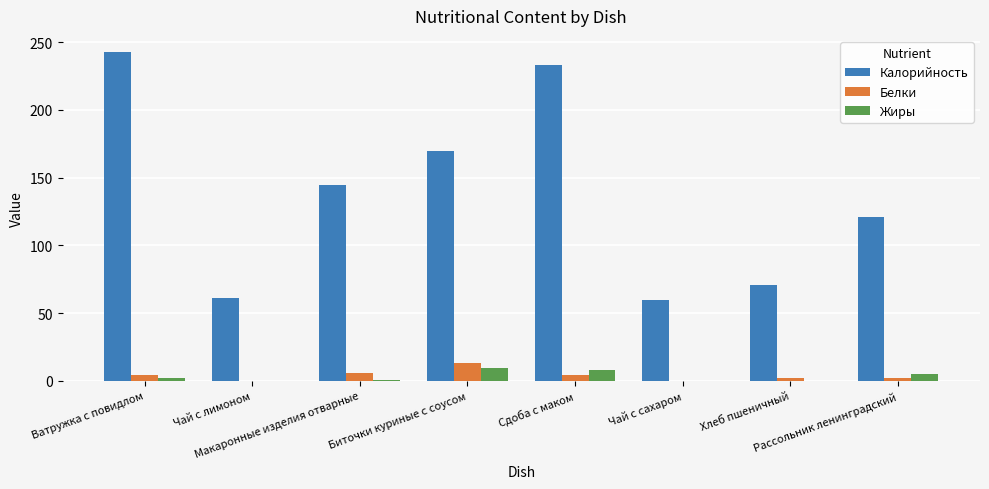

At which label is Калорийность closest to 151?

Макаронные изделия отварные